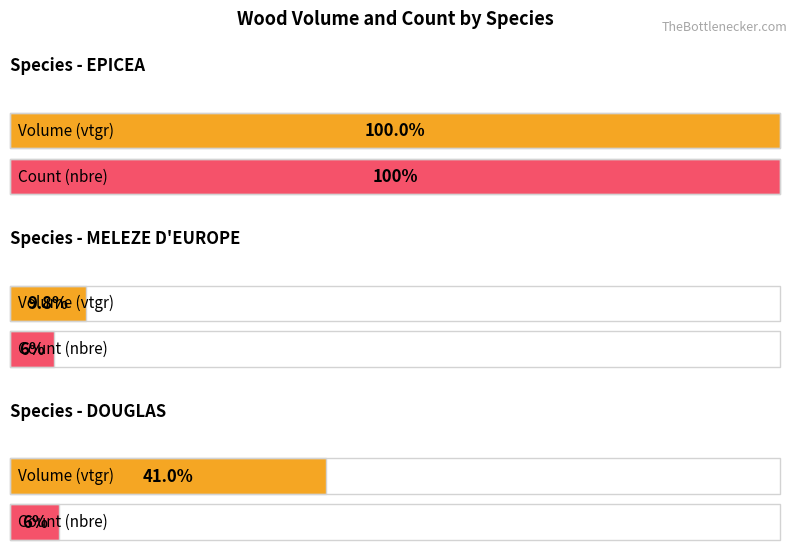

Rank the series by their average value, from highest to lowest.

produit_vtgr, produit_nbre